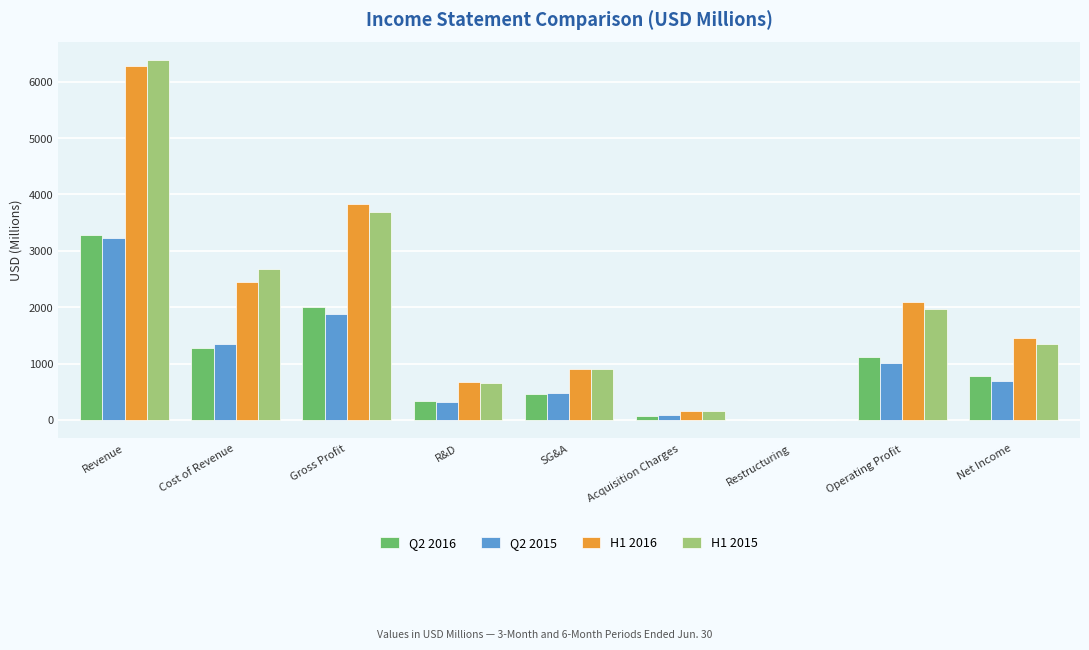

What is the sum of the H1 2015 values at Cost of Revenue and Net Income?

4037